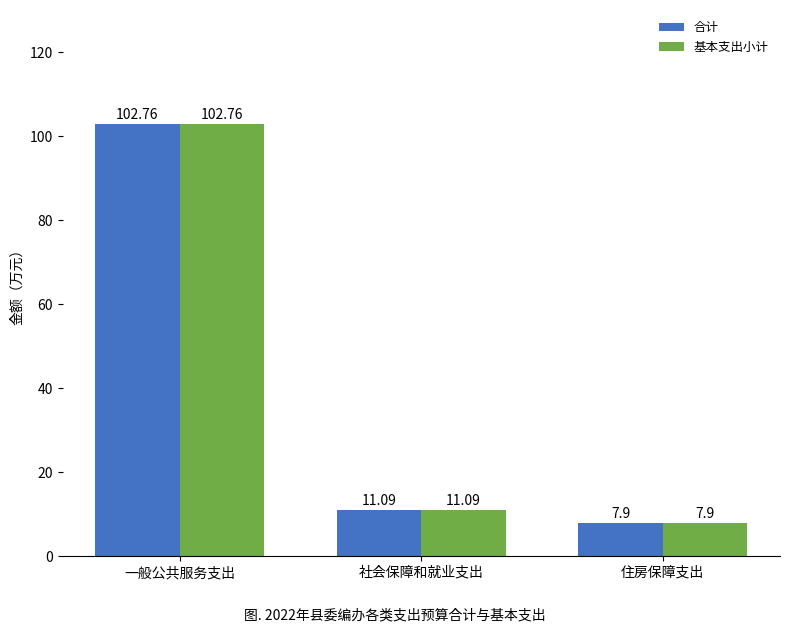

At how many categories does at least one series exceed 29?

1